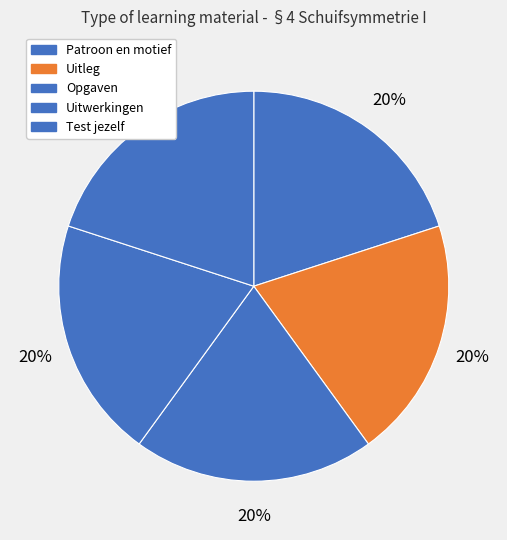

How many slices are in this pie chart?

5